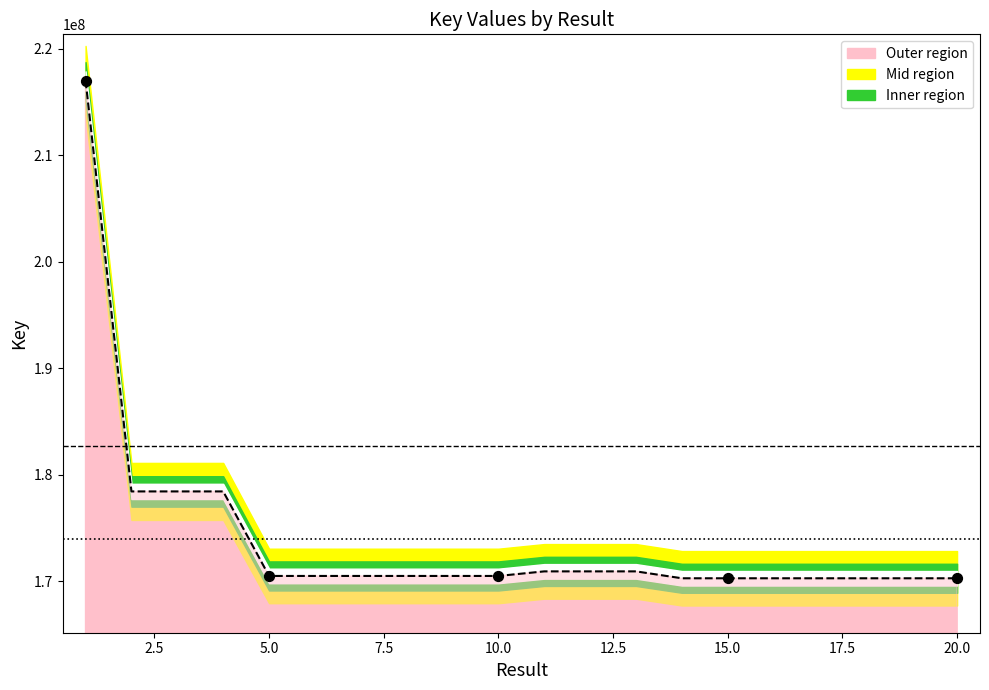

Approximately how many times larger is the value at 0.0 compared to 10.0?

1.3